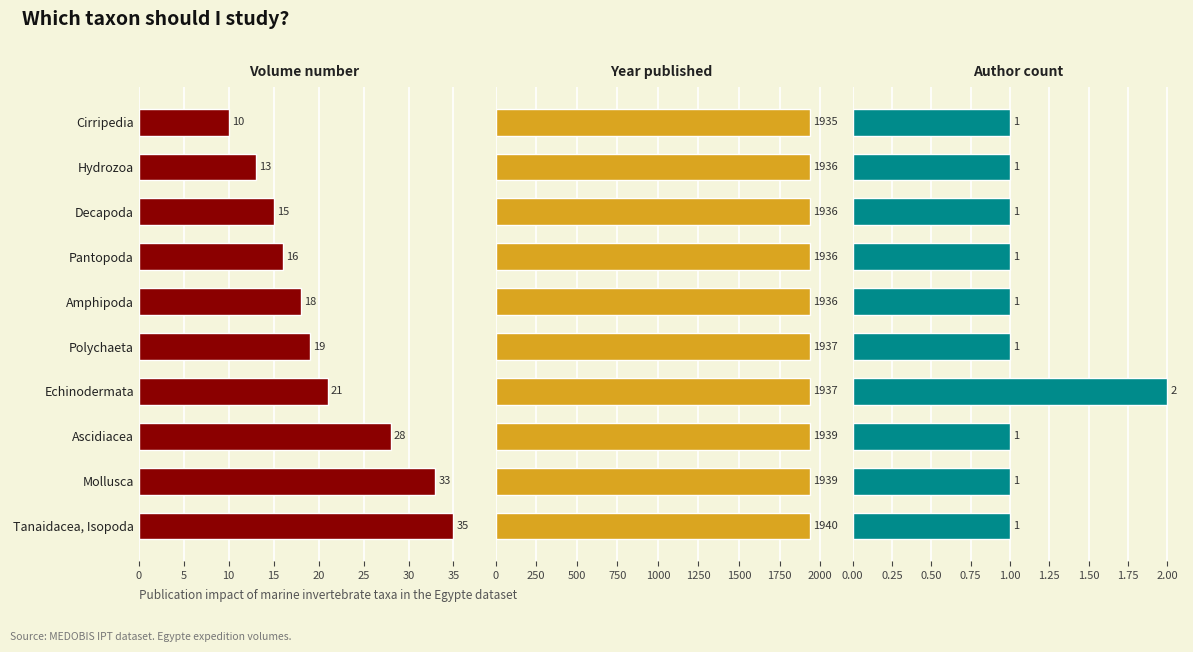

What is the total value across all series at Cirripedia?

1946